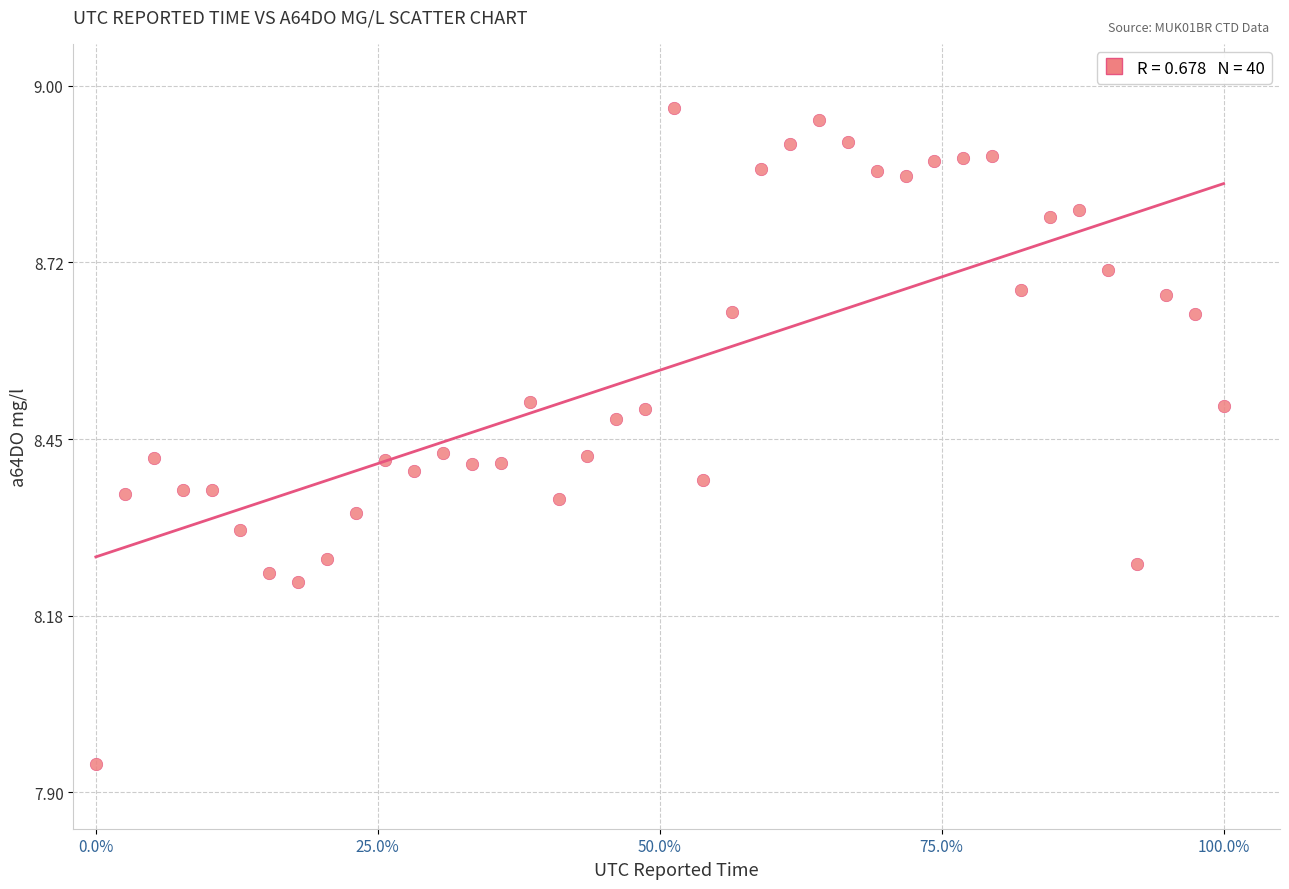

What is the range of Y values (max minus min)?

1.0